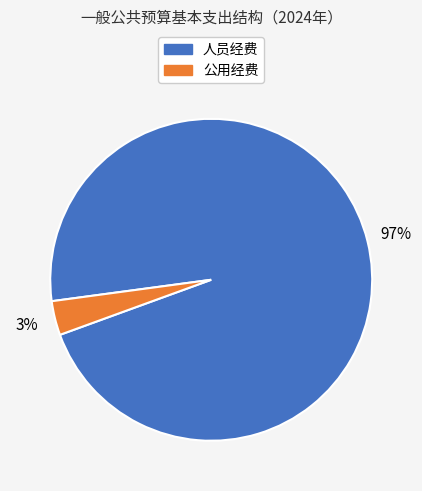

To the nearest percent, what is the average slice percentage?

50%